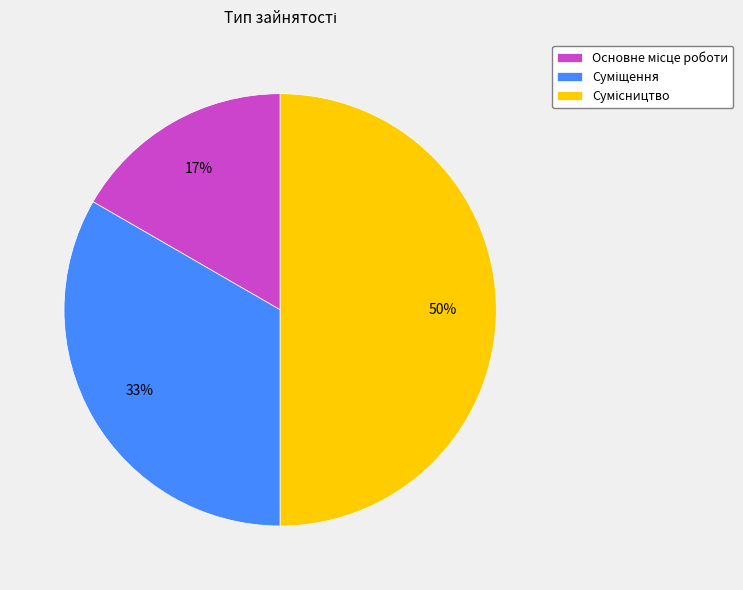

To the nearest percent, what is the difference between the largest and smallest slice percentages?

33%